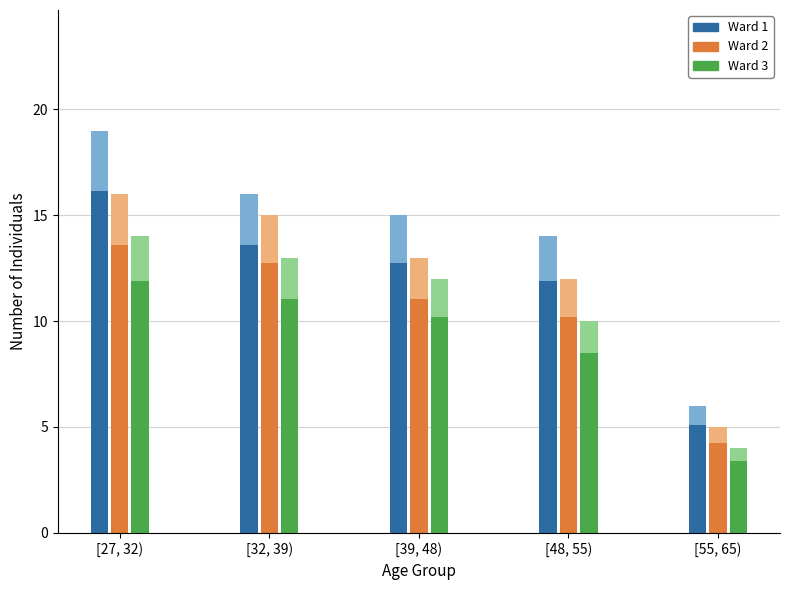

What is the label of the 4th bar from the right?

[32, 39)